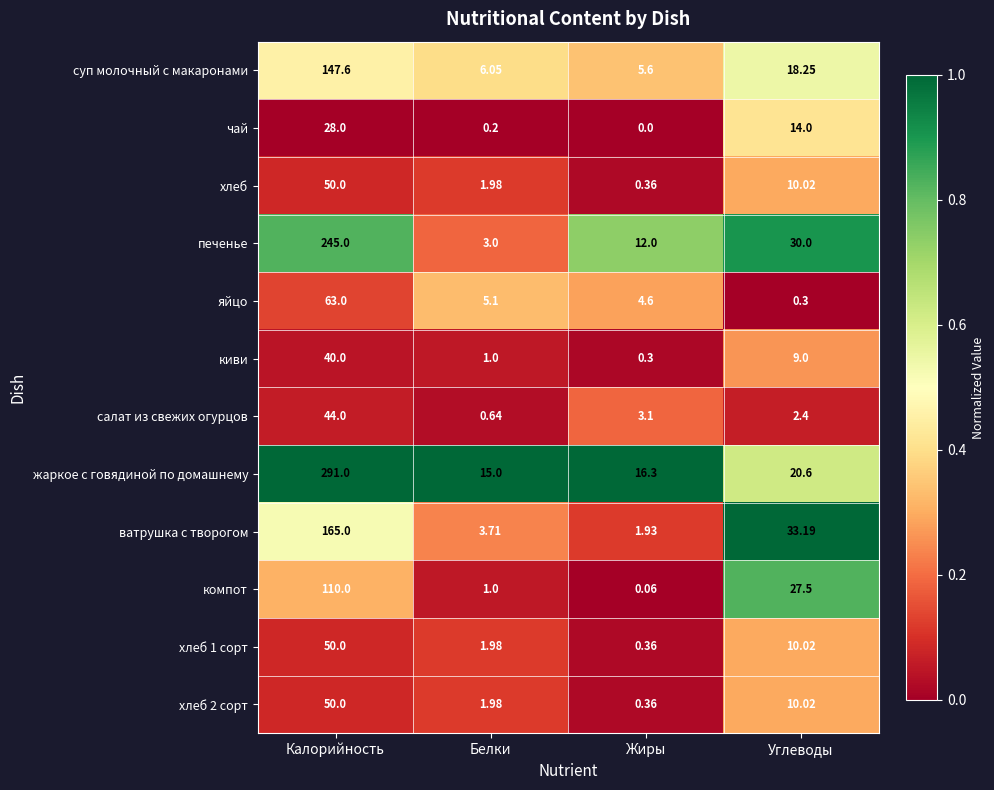

At which label does суп молочный с макаронами reach its peak?

Калорийность